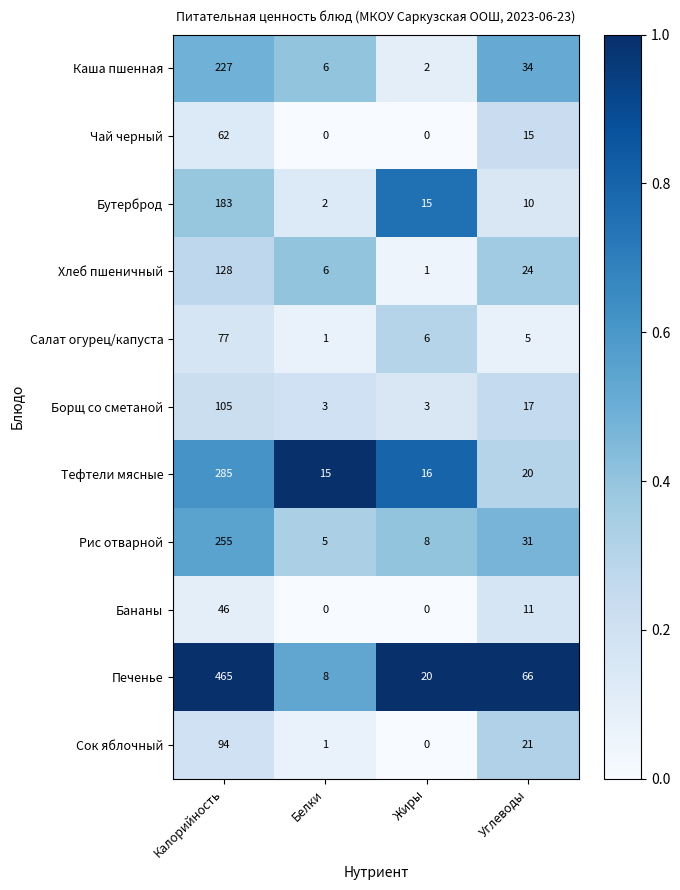

Which series has the largest total across all categories?

Печенье